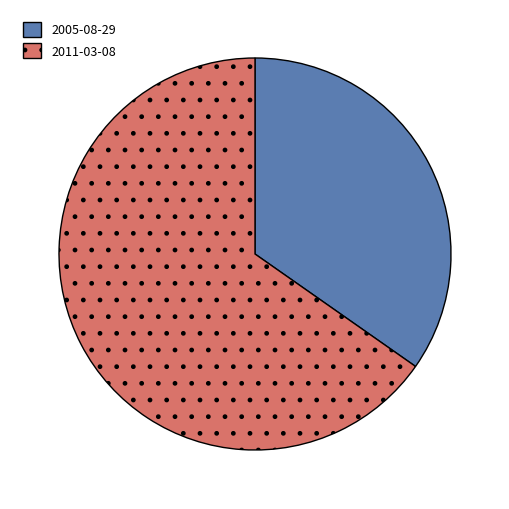

Approximately how many times larger is the value at 2005-08-29 compared to 2011-03-08?

0.5